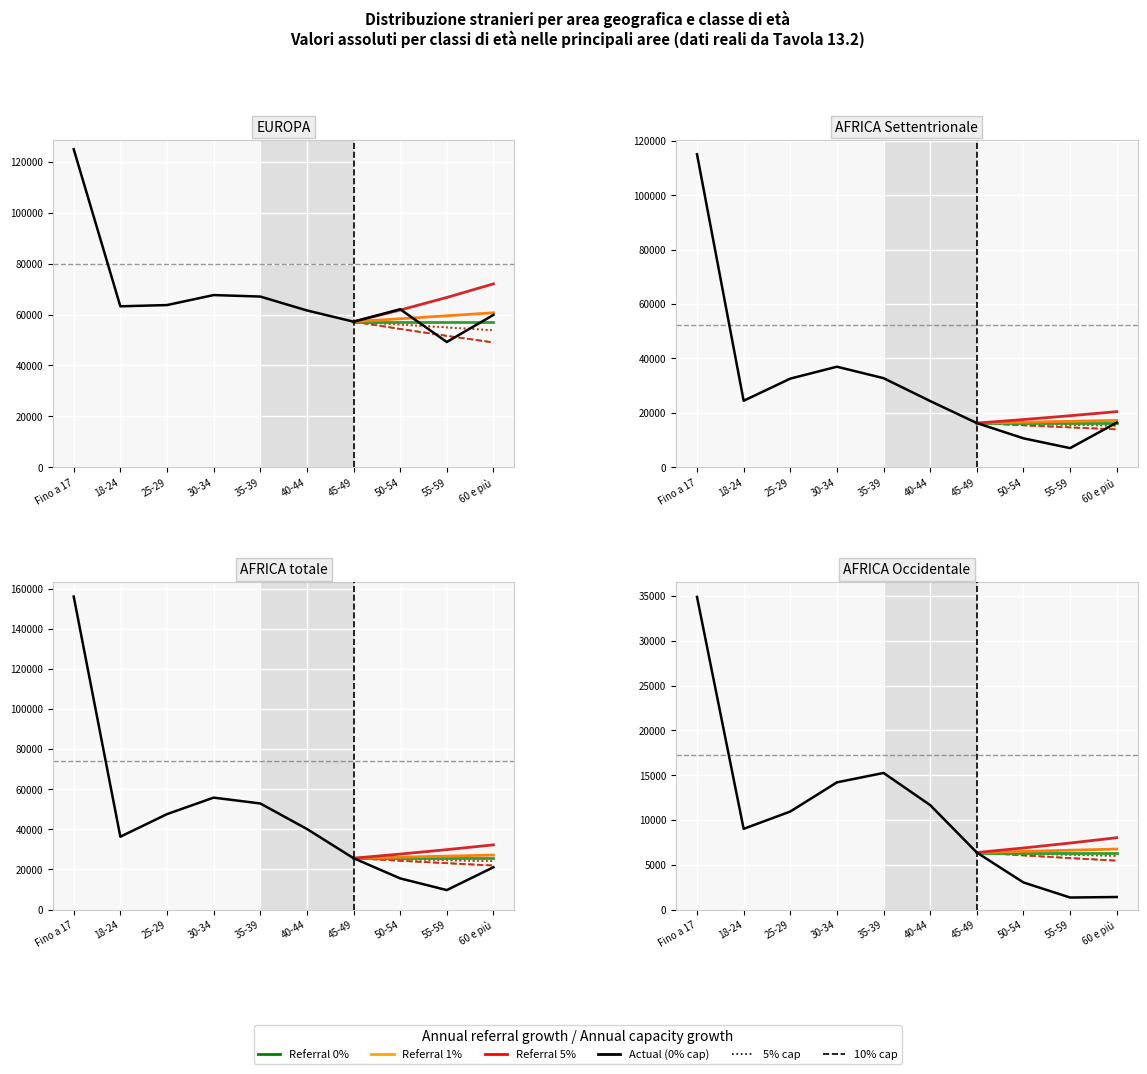

What is the greatest value displayed?

155992